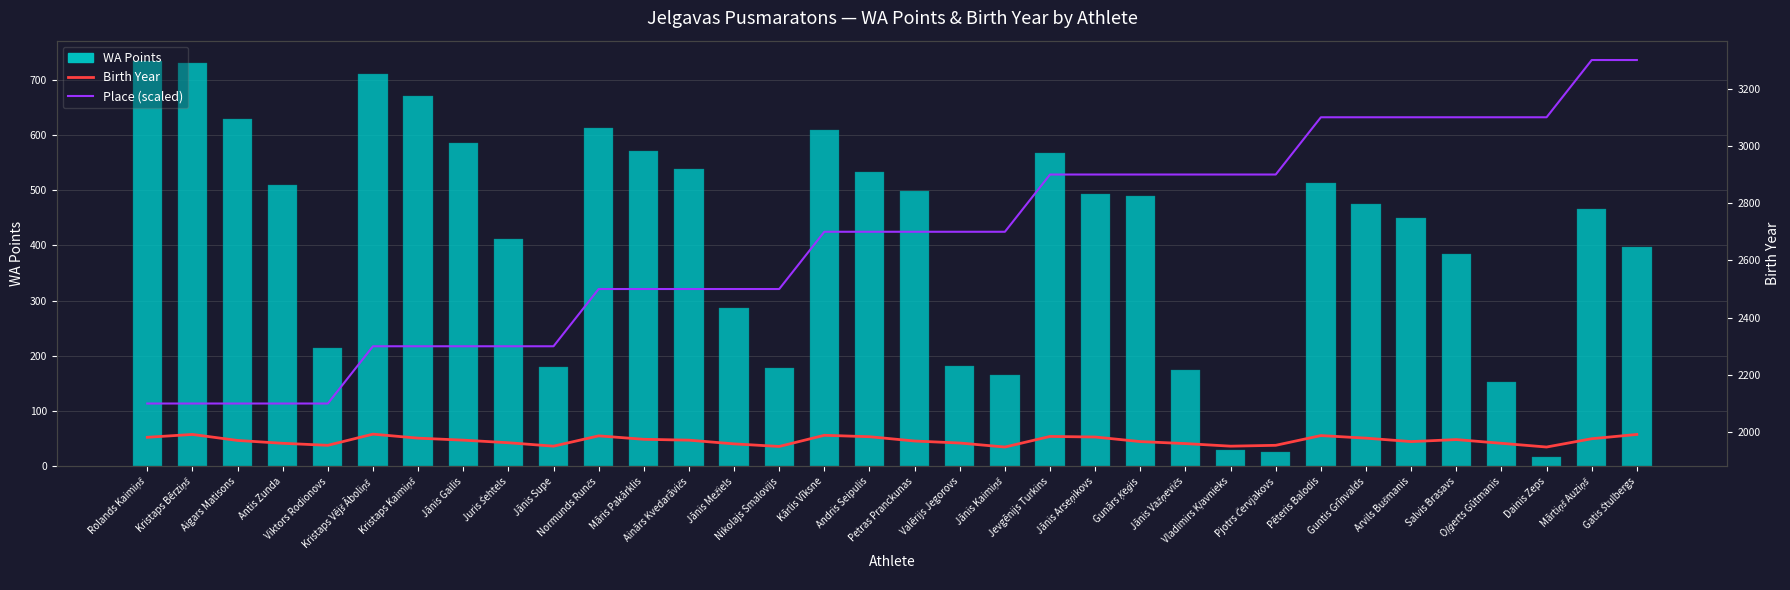

Reading left to right, extract all data points from this chart.

WA Points: 734	730	628	510	215	711	670	586	412	180	613	571	539	287	178	609	533	498	182	165	568	494	490	174	30	26	513	475	449	384	152	17	466	398
Birth Year: 1982	1992	1971	1961	1954	1993	1979	1972	1963	1951	1987	1975	1972	1959	1950	1989	1984	1969	1962	1948	1985	1983	1967	1960	1951	1954	1988	1979	1967	1974	1961	1948	1977	1992
Place (scaled): 2100	2100	2100	2100	2100	2300	2300	2300	2300	2300	2500	2500	2500	2500	2500	2700	2700	2700	2700	2700	2900	2900	2900	2900	2900	2900	3100	3100	3100	3100	3100	3100	3300	3300